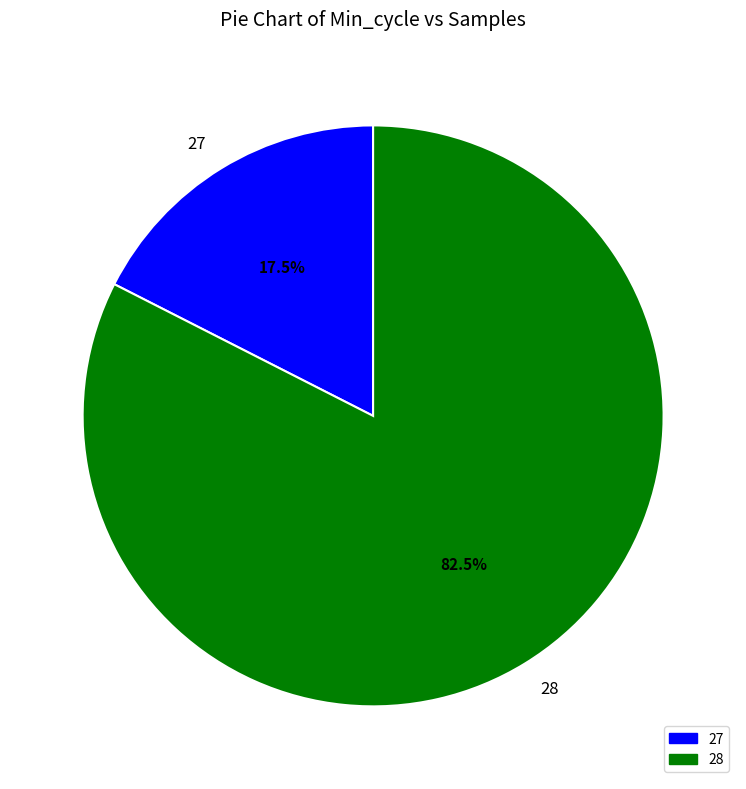

How many segments does this pie chart have?

2